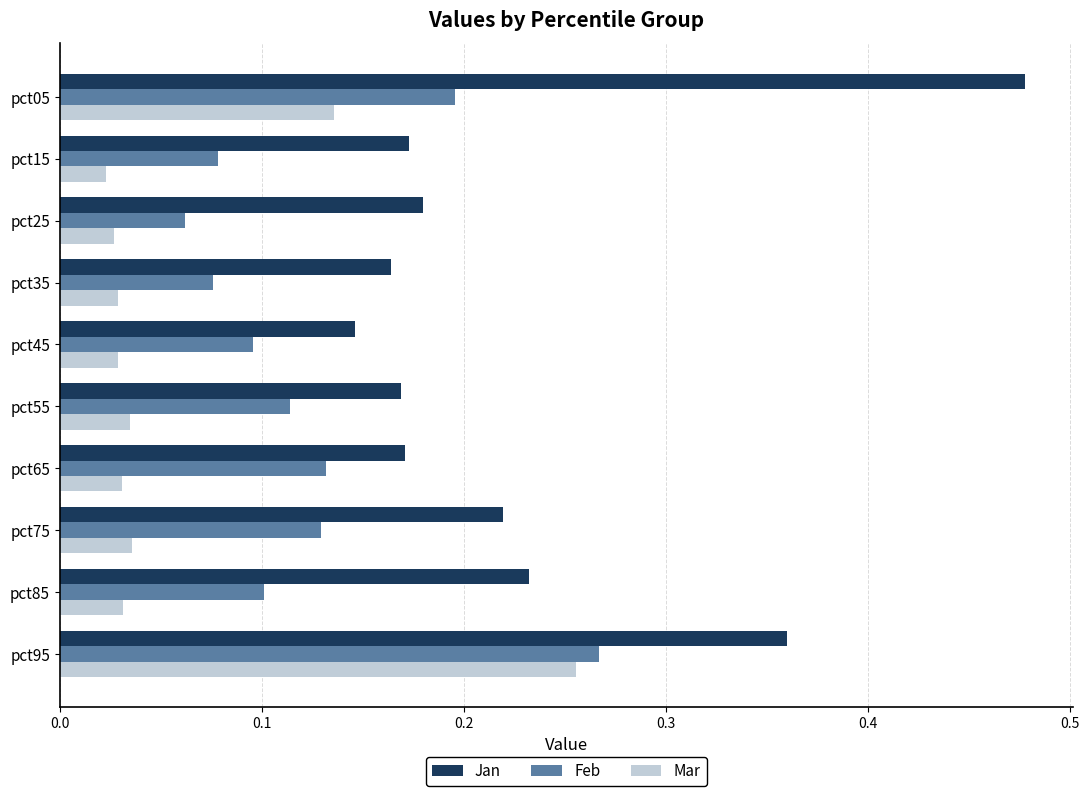

Rank the series by their maximum value, from lowest to highest.

Mar, Feb, Jan